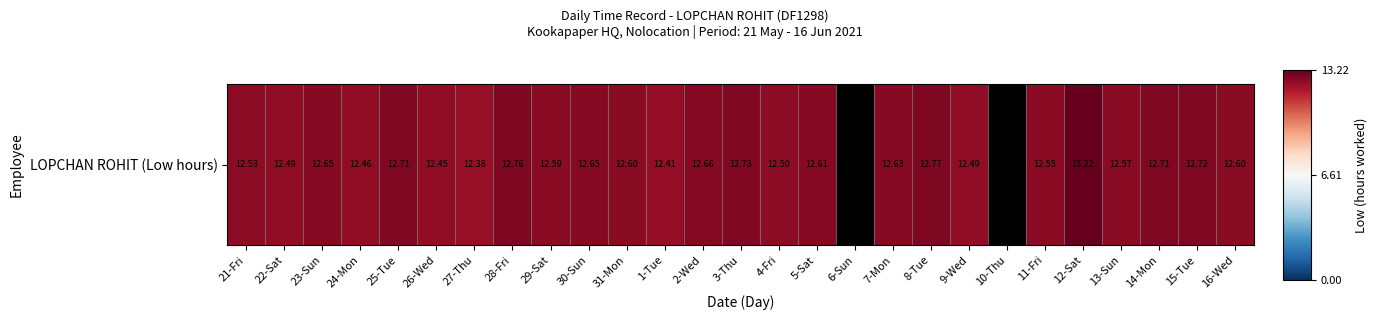

True or false: the data shows 13.2 at 12-Sat.

True